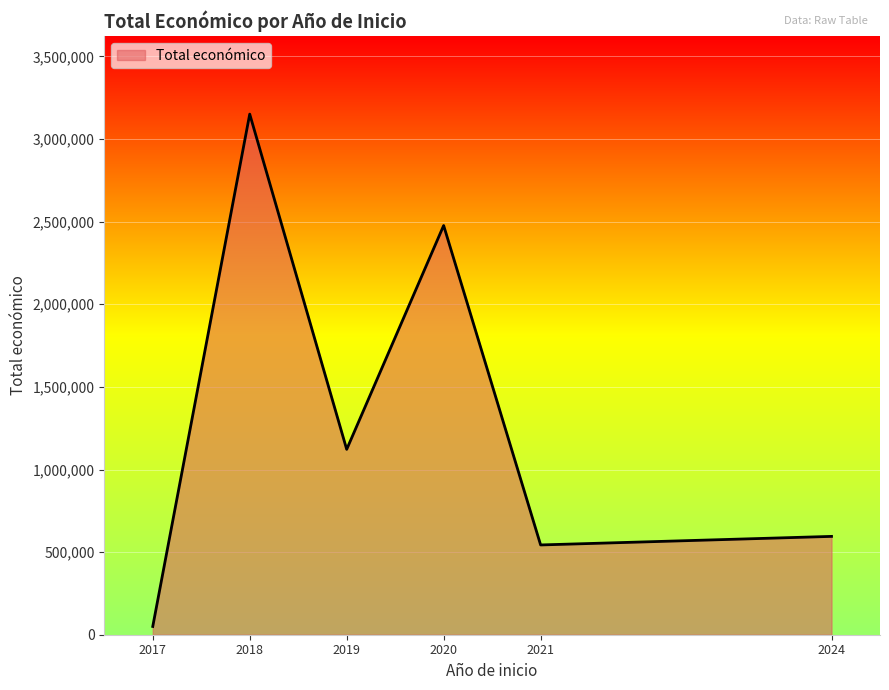

How many values are below 1121893?

3